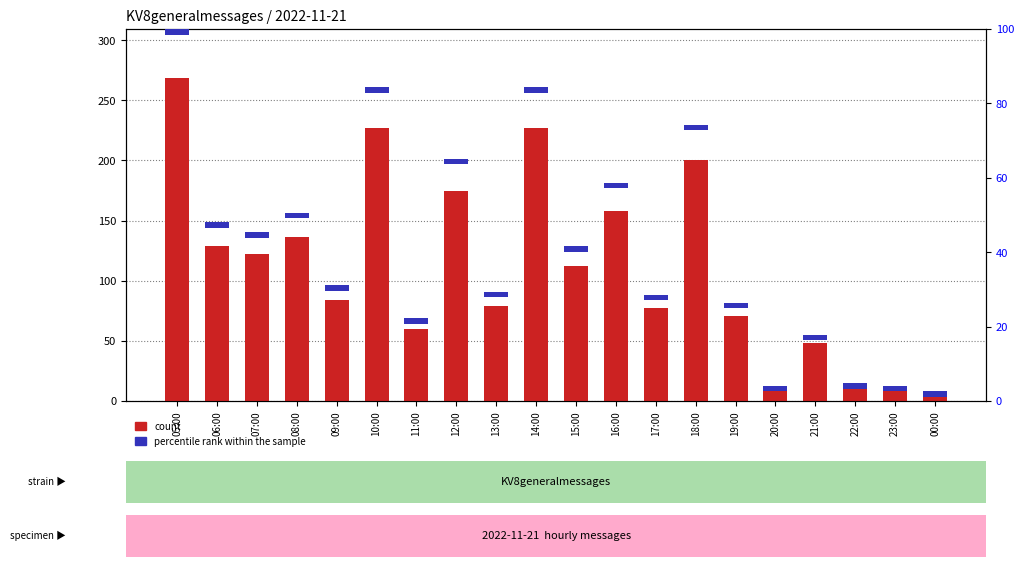

Which series changed the most between 15:00 and 21:00?

count